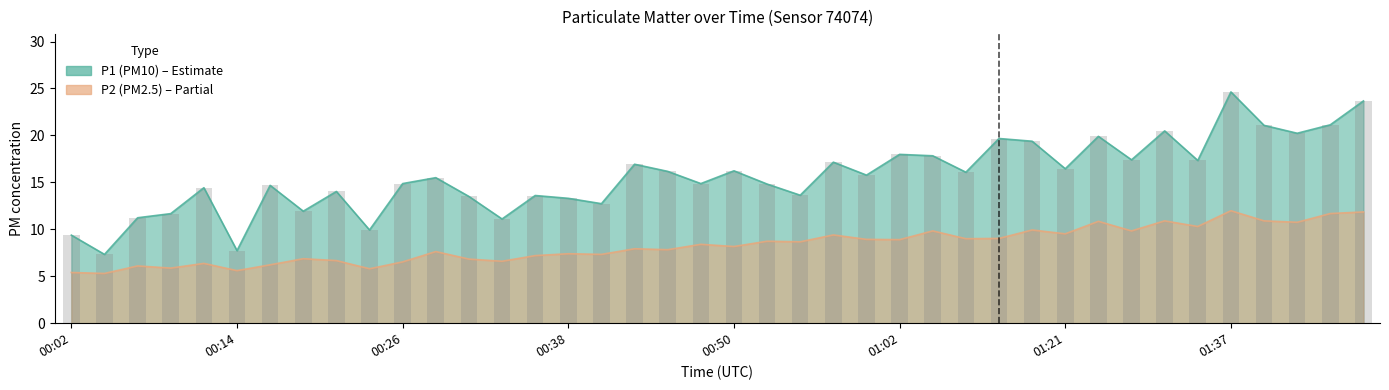

How many groups of bars are there?

40